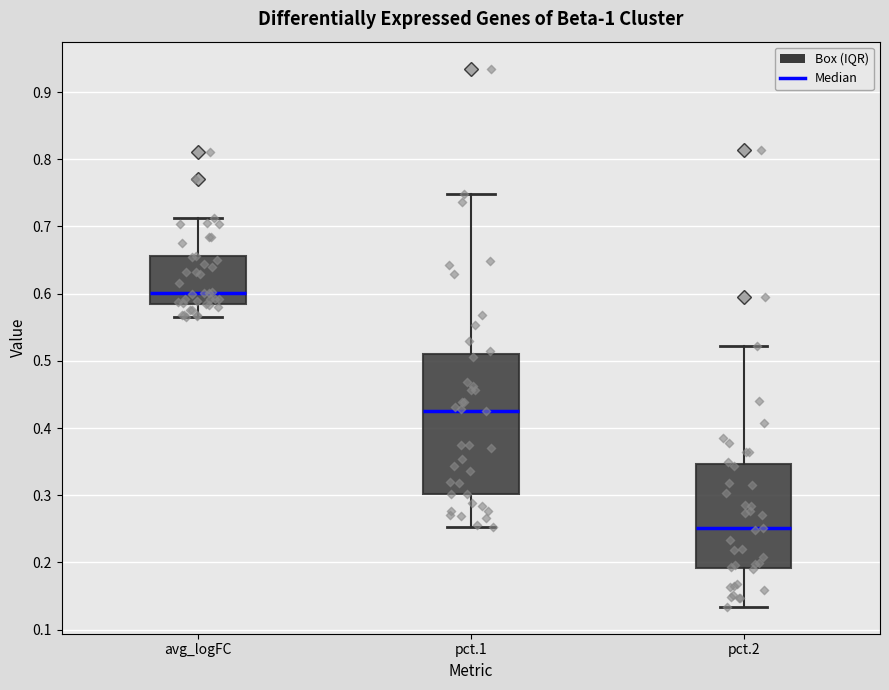

Reading left to right, transcribe this box plot: for each box, give where its median line is, the range the box spans, and where its two whiskers end, as read against the y-axis. The values are not printed on the chart, so give them approximately, as read against the axis.

avg_logFC: median 0.60, box 0.58 to 0.66, whiskers 0.56 to 0.71
pct.1: median 0.43, box 0.30 to 0.51, whiskers 0.25 to 0.75
pct.2: median 0.25, box 0.19 to 0.35, whiskers 0.13 to 0.52